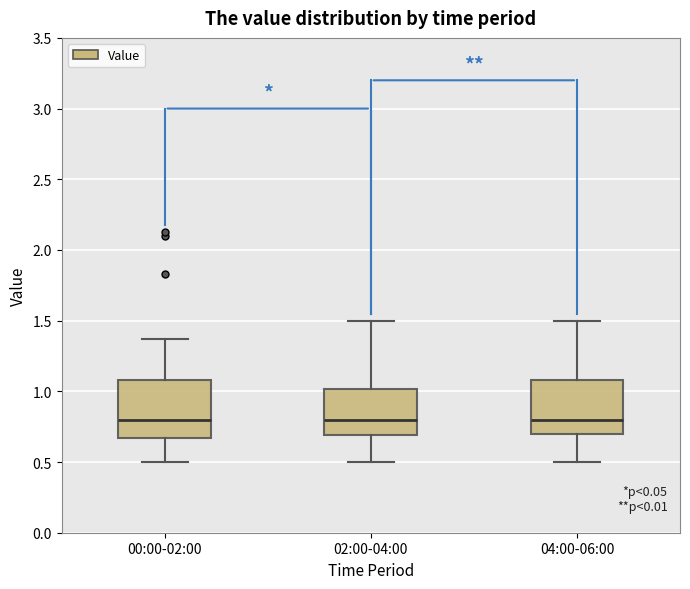

Reading left to right, transcribe this box plot: for each box, give where its median line is, the range the box spans, and where its two whiskers end, as read against the y-axis. The values are not printed on the chart, so give them approximately, as read against the axis.

00:00-02:00: median 0.80, box 0.65 to 1.10, whiskers 0.50 to 1.35
02:00-04:00: median 0.80, box 0.70 to 1.00, whiskers 0.50 to 1.50
04:00-06:00: median 0.80, box 0.70 to 1.10, whiskers 0.50 to 1.50